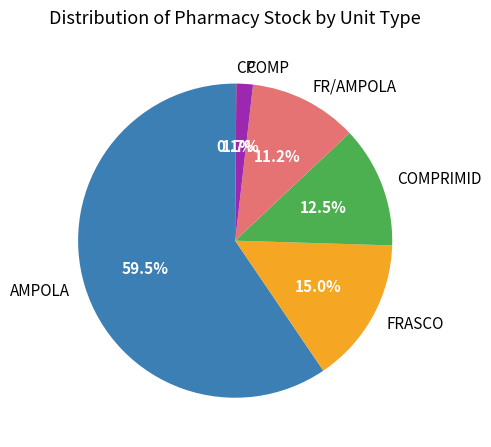

To the nearest percent, what is the difference between the largest and smallest slice percentages?

59%